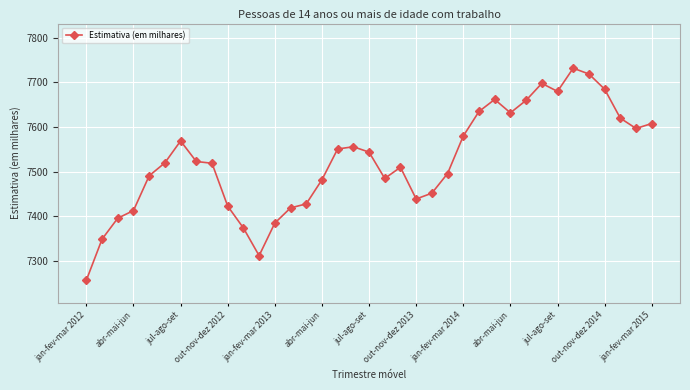

What is the maximum value shown in the chart?

7732